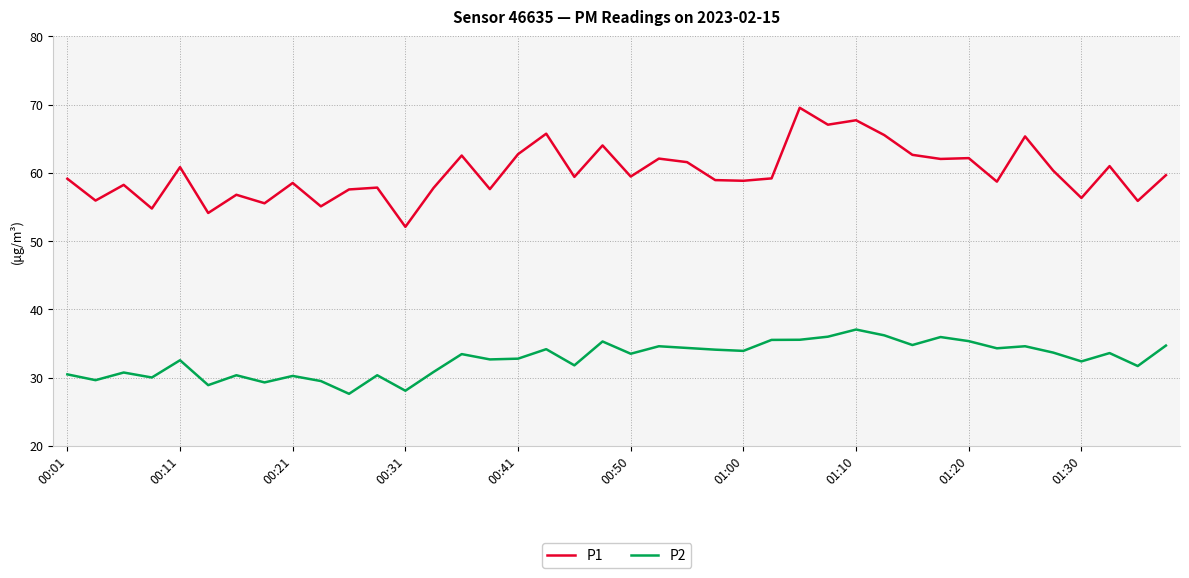

List the series in order of their overall mean, lowest first.

P2, P1